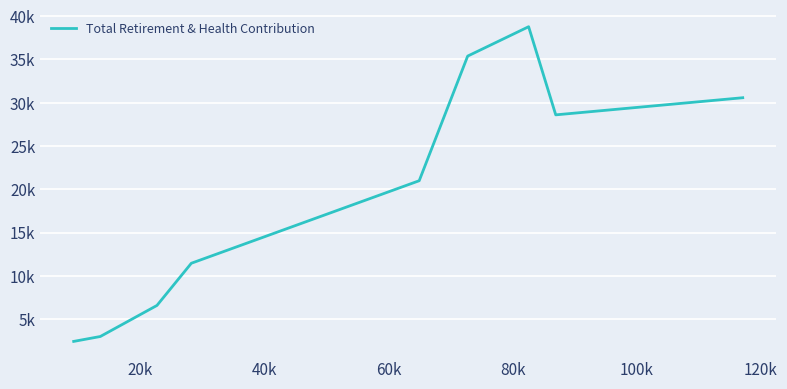

Does the chart have visible grid lines?

Yes